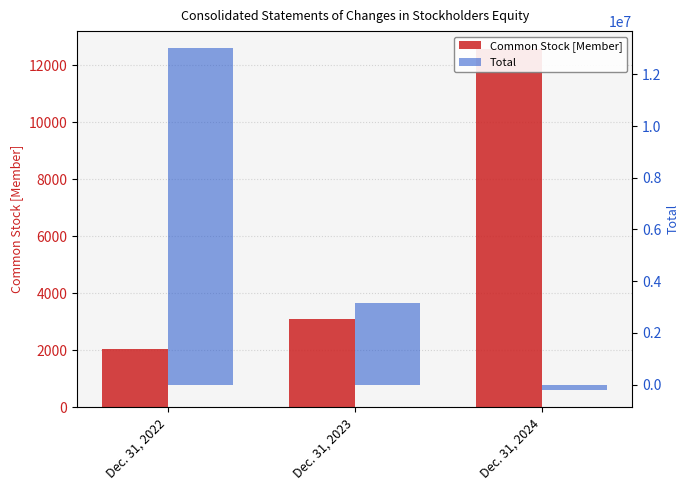

What is the greatest value displayed?

13009302